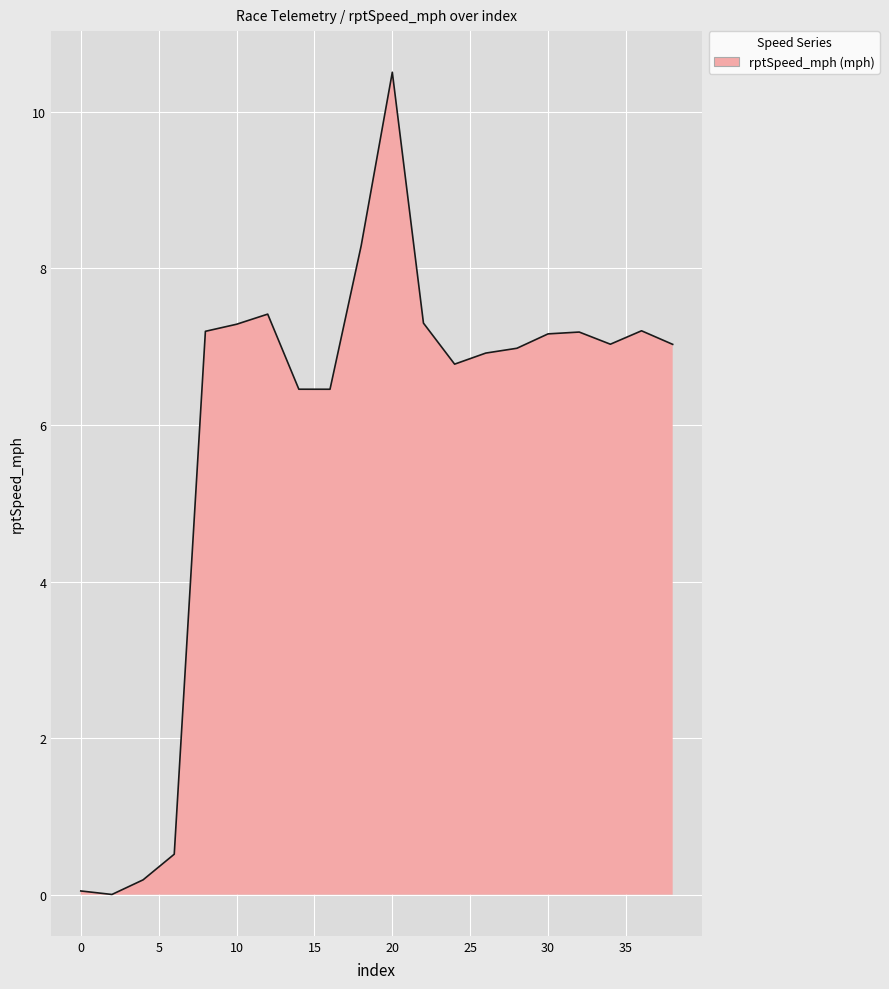

What is the greatest value displayed?

10.5